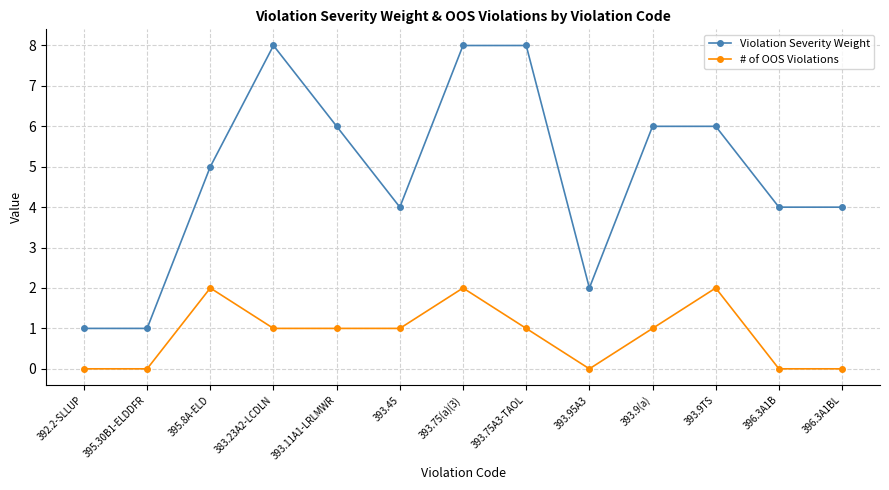

True or false: # of OOS Violations and Violation Severity Weight intersect in this chart.

False